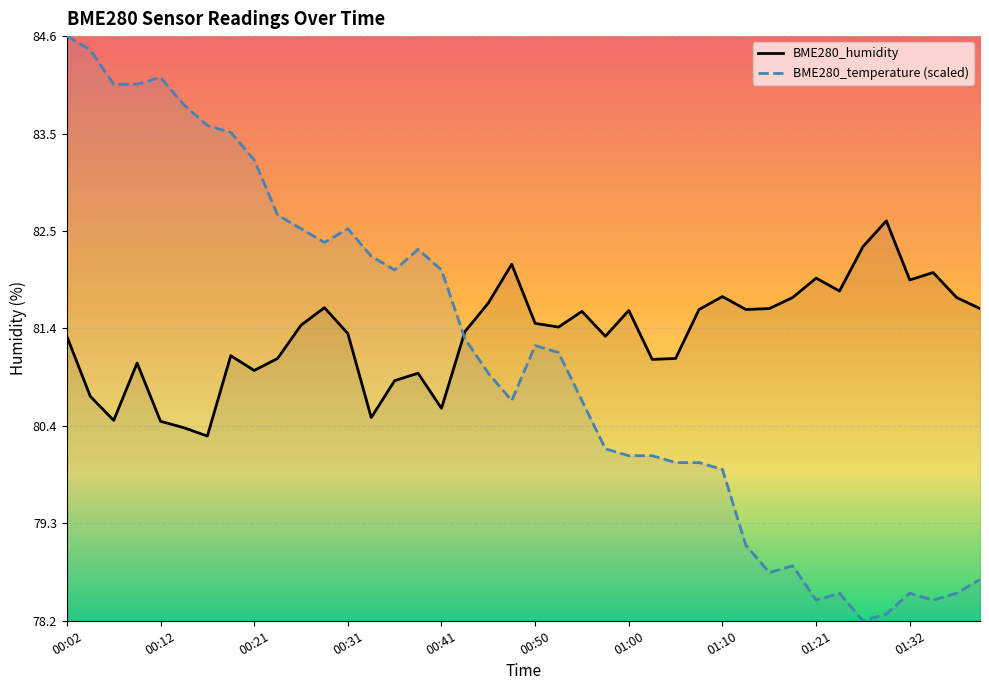

At which label does BME280_temperature first exceed 81?

00:02